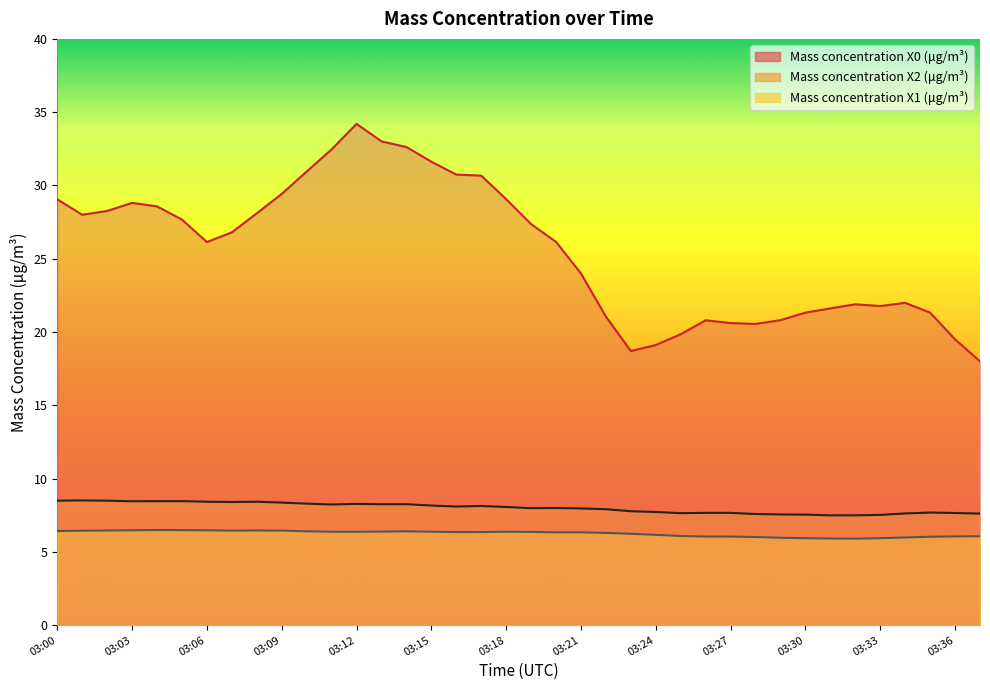

Is the value of Mass concentration X0 (μg/m³) at 03:06 greater than the value of Mass concentration X1 (μg/m³) at 03:22?

Yes